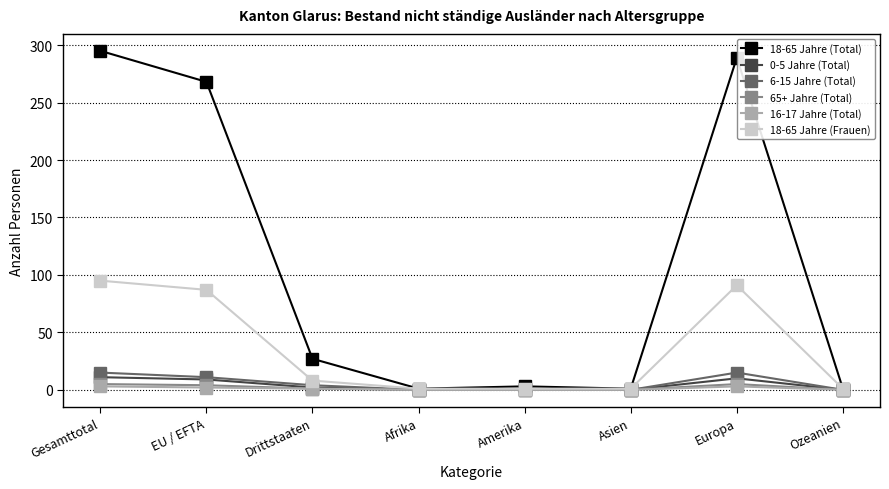

What are all the series names shown in the legend?

18-65 Jahre (Total), 0-5 Jahre (Total), 6-15 Jahre (Total), 65+ Jahre (Total), 16-17 Jahre (Total), 18-65 Jahre (Frauen)